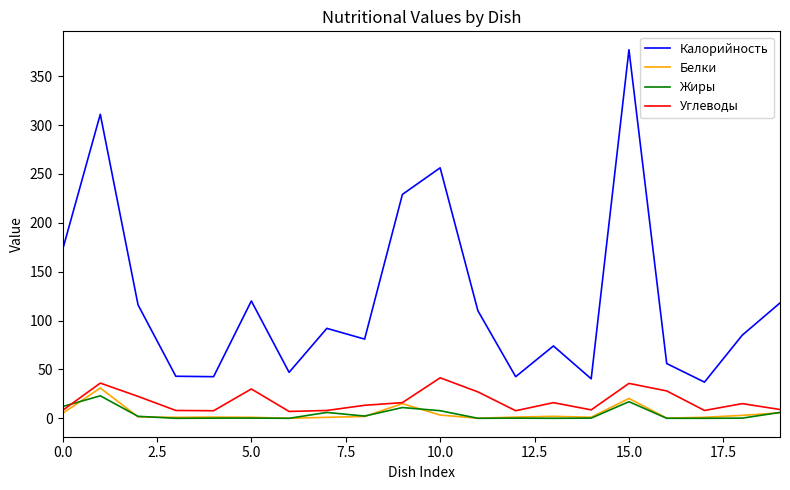

Which series has the largest range (max minus min)?

Калорийность